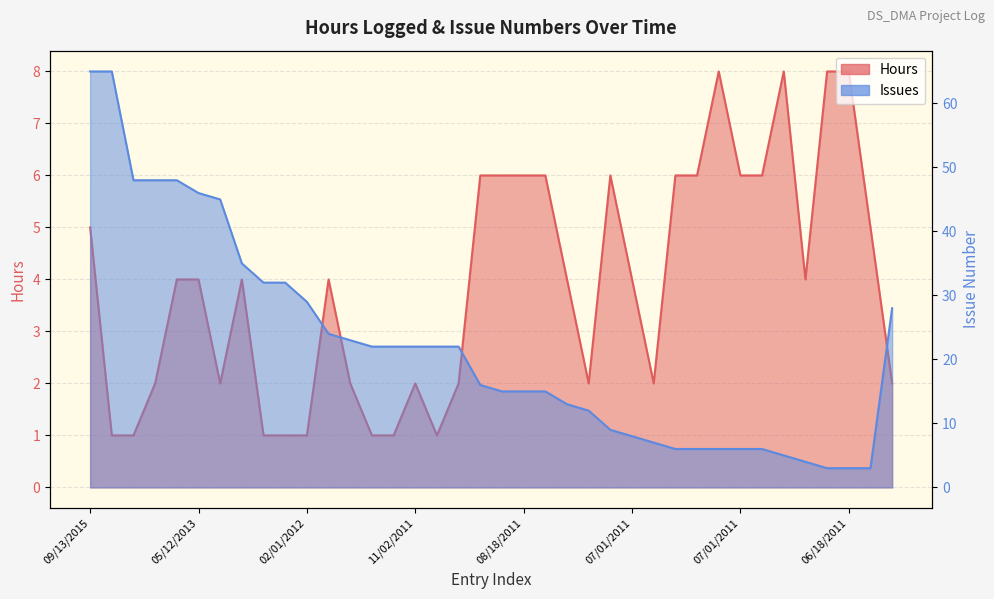

How many values in the Hours series are below 4?

16